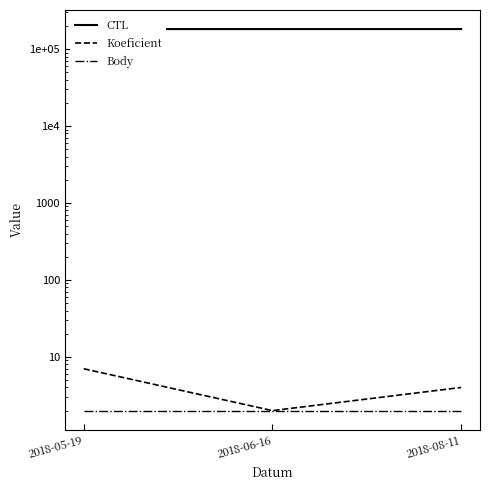

Does the chart have visible grid lines?

No